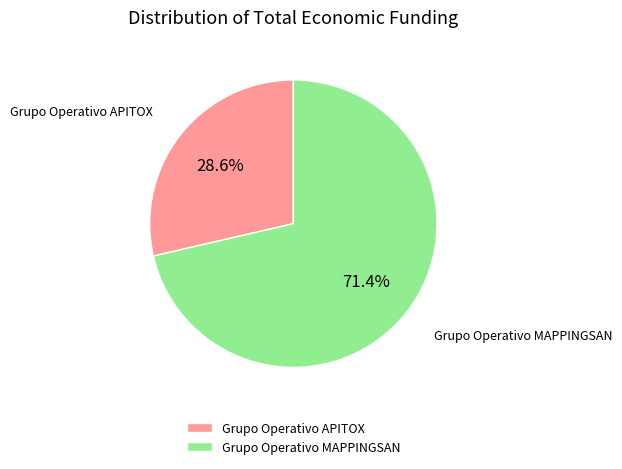

Which category has the biggest portion of the pie?

Grupo Operativo MAPPINGSAN